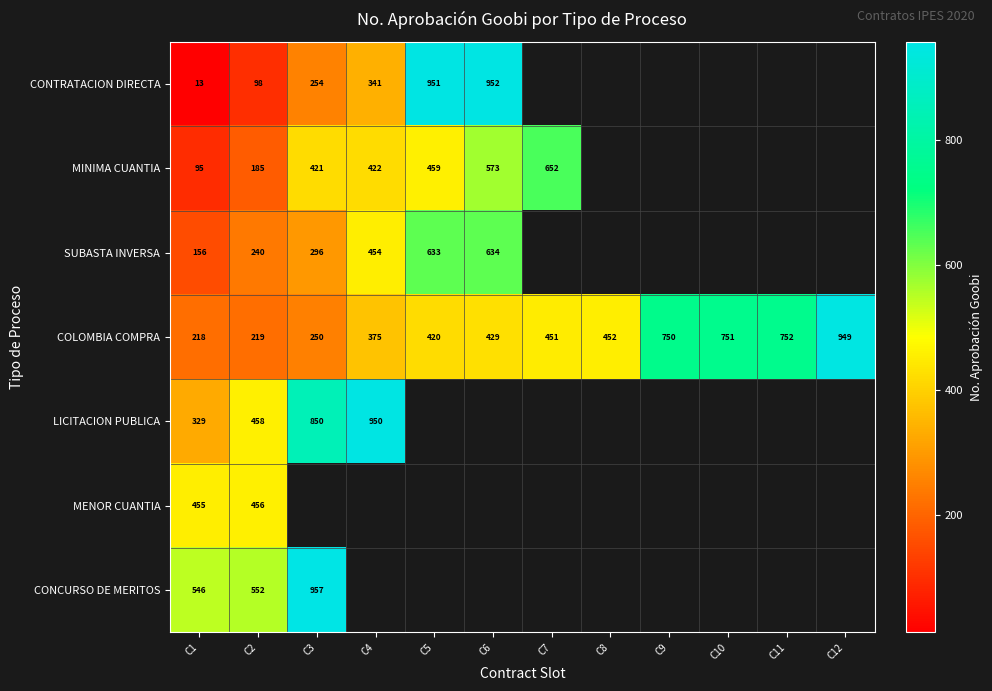

How many data points does each series have?

12